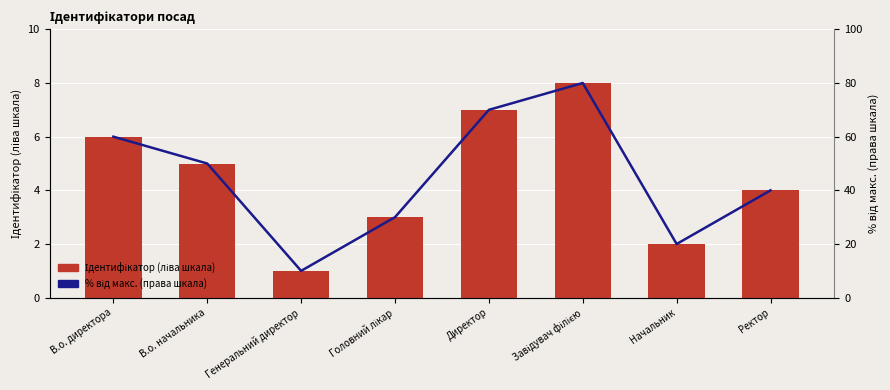

How many groups of bars are there?

8